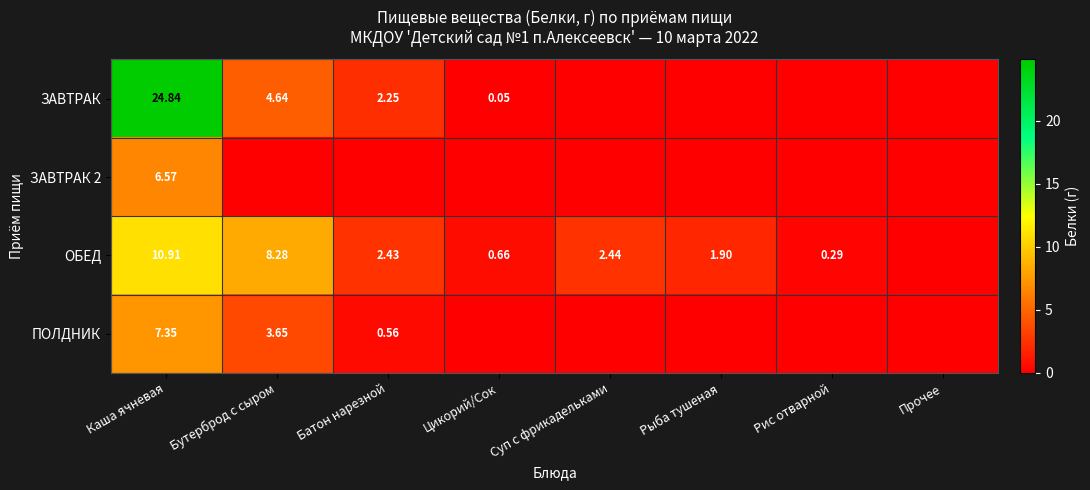

Is the value of ОБЕД at Прочее greater than the value of ЗАВТРАК at Цикорий/Сок?

No